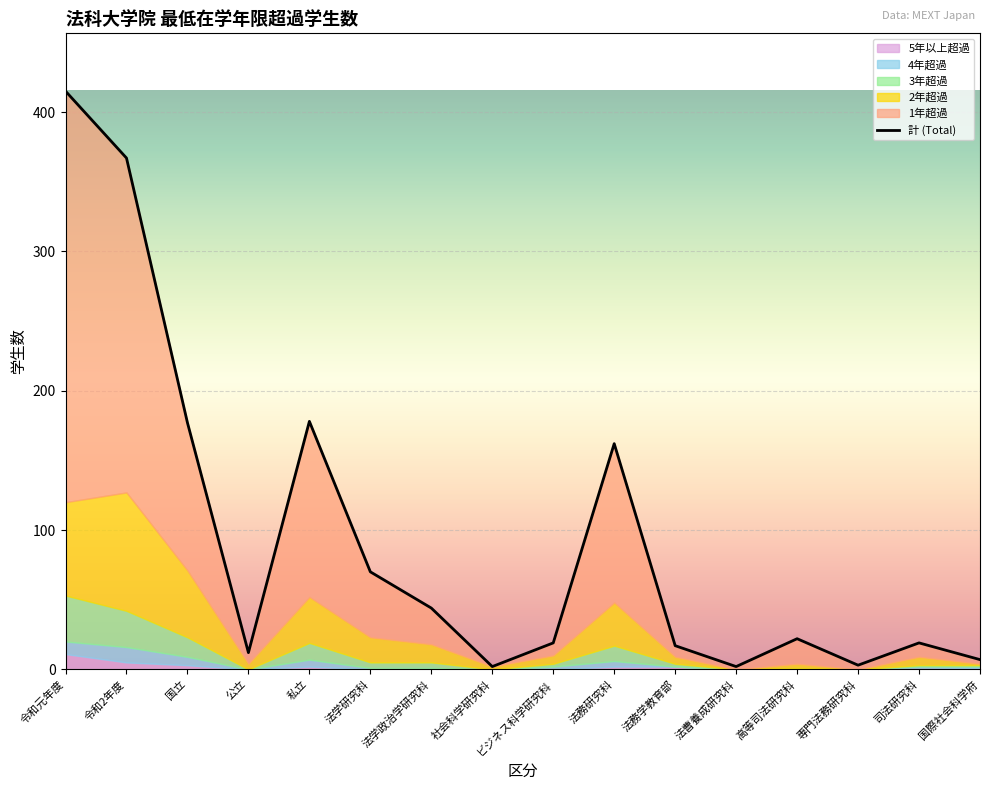

Count the number of data series in this chart.

6